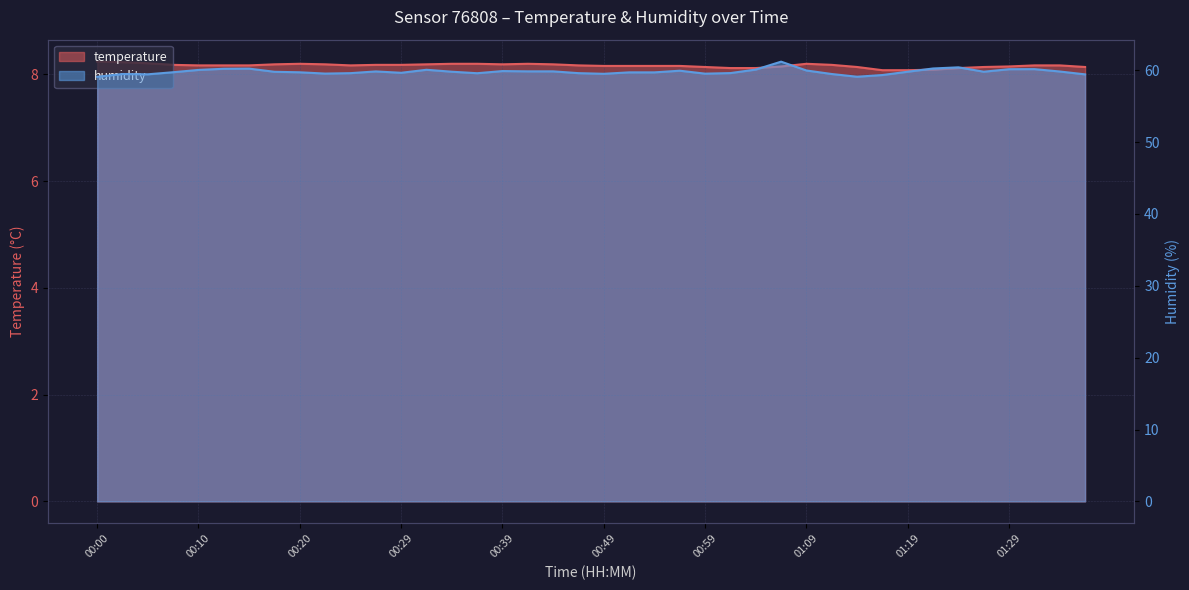

At which category is the sum across all series the highest?

01:06